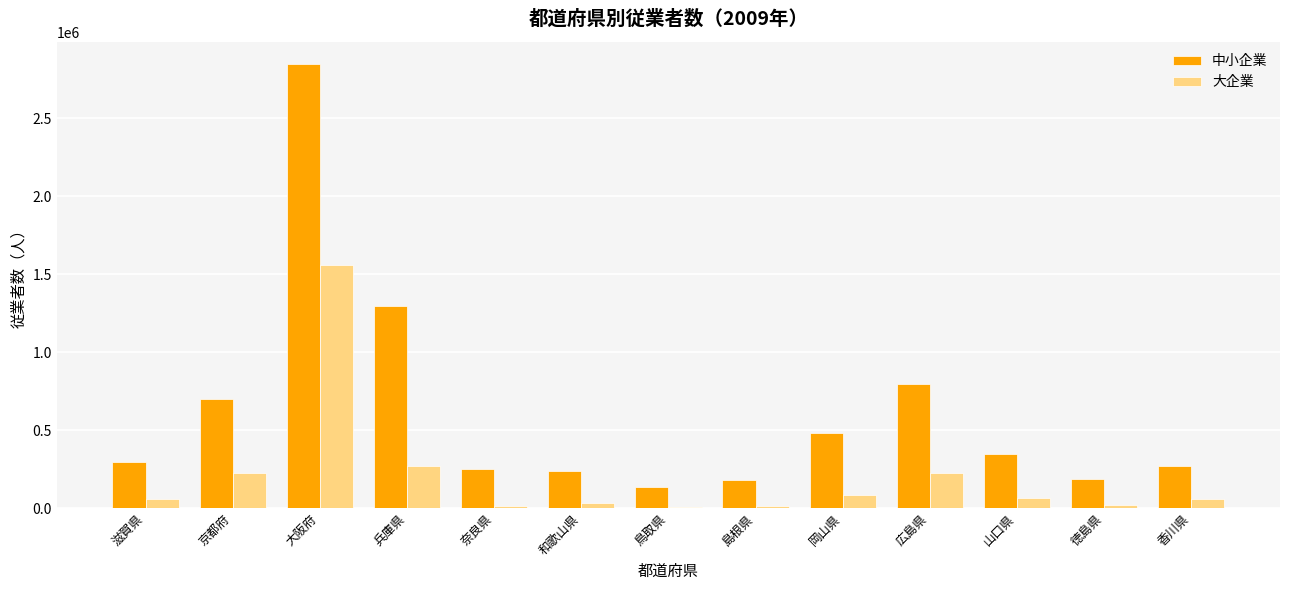

The value of 大企業 at 京都府 is 116932. True or false?

False